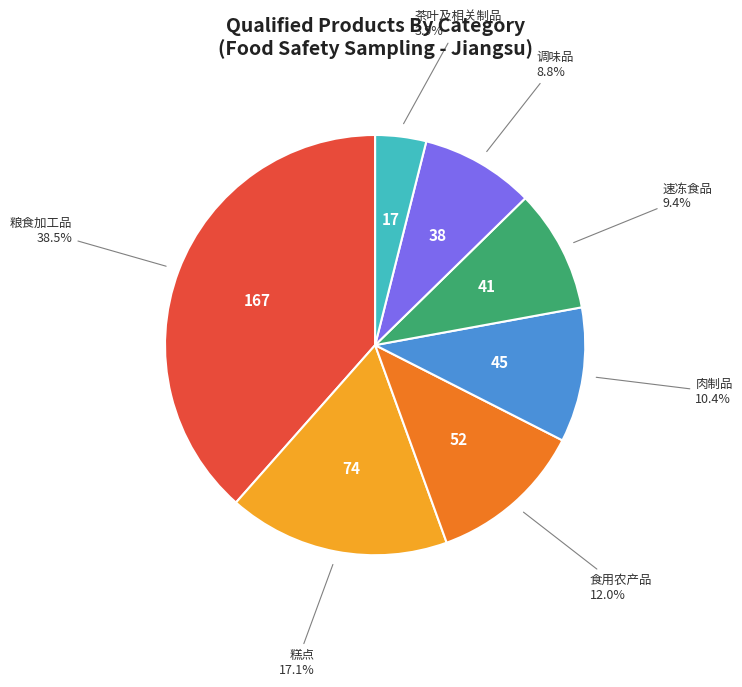

Is there any slice that represents more than half of the pie?

No